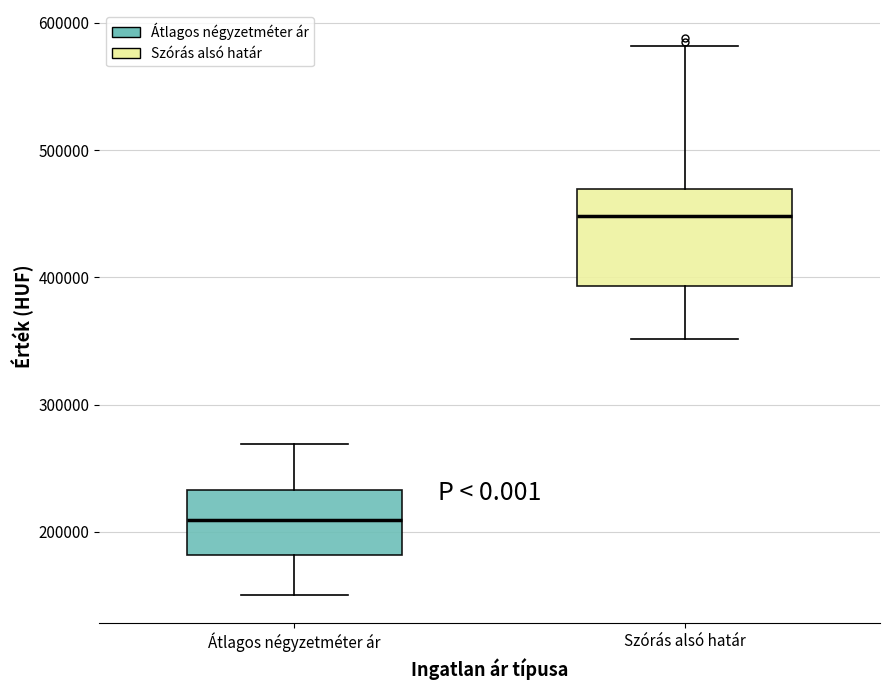

Reading left to right, transcribe this box plot: for each box, give where its median line is, the range the box spans, and where its two whiskers end, as read against the y-axis. The values are not printed on the chart, so give them approximately, as read against the axis.

Átlagos négyzetméter ár: median 210000, box 180000 to 230000, whiskers 150000 to 270000
Szórás alsó határ: median 450000, box 390000 to 470000, whiskers 350000 to 580000